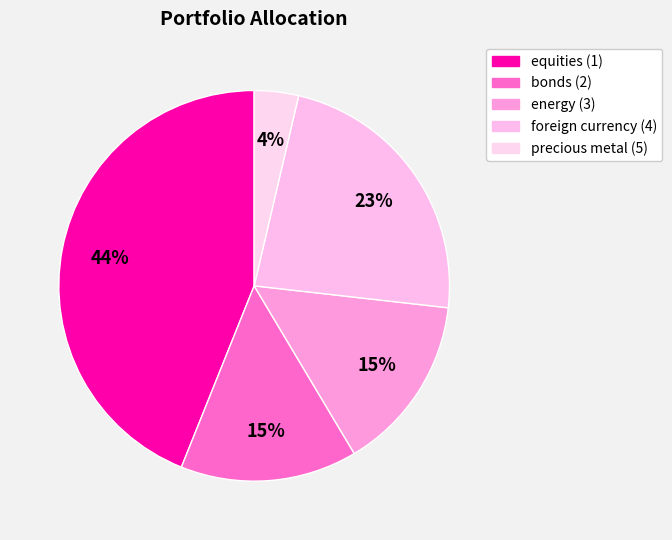

How many slices are in this pie chart?

5